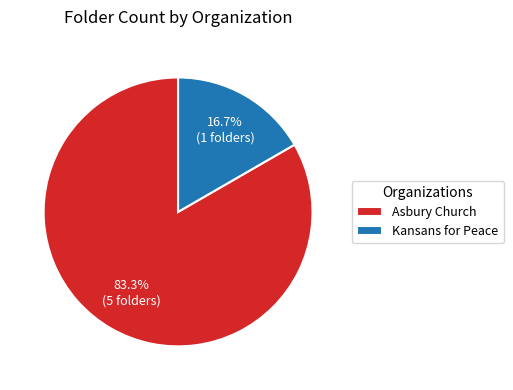

To the nearest percent, what percentage of the pie is Kansans for Peace?

17%